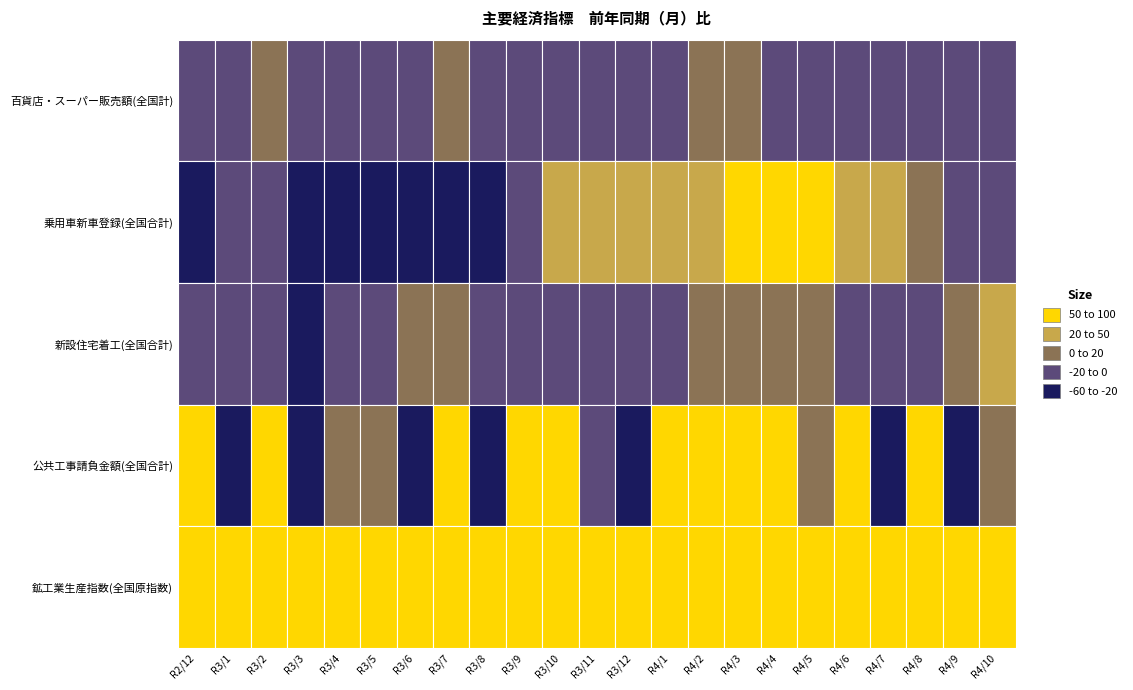

What is the maximum value for 百貨店・スーパー販売額(全国計)?

5.1